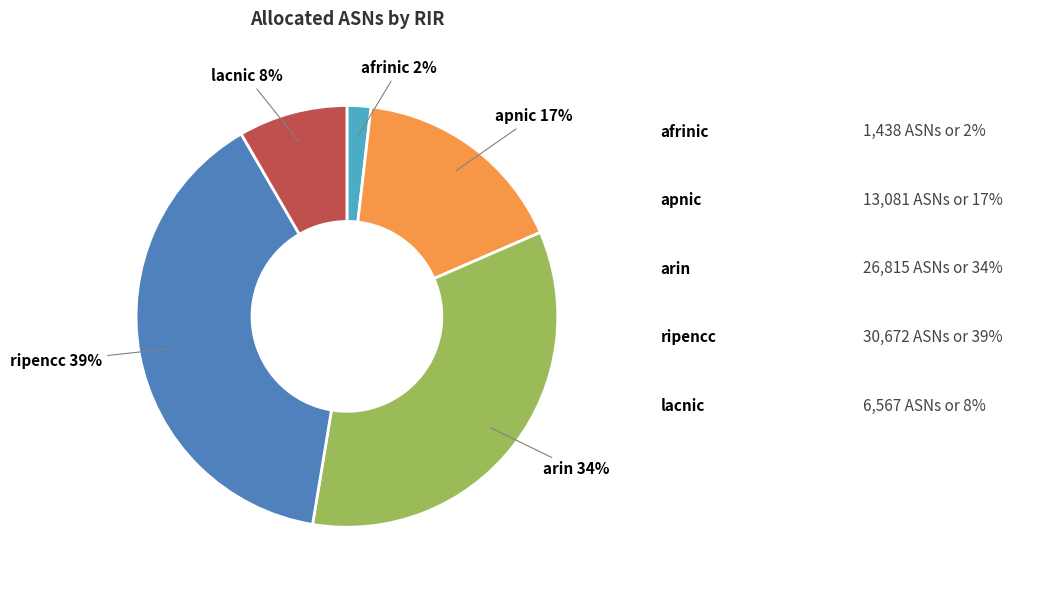

To the nearest percent, what portion does lacnic represent?

8%